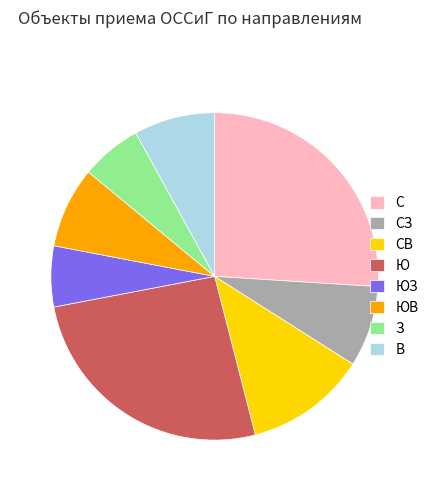

Combined, do ЮВ and В account for over 50%?

No